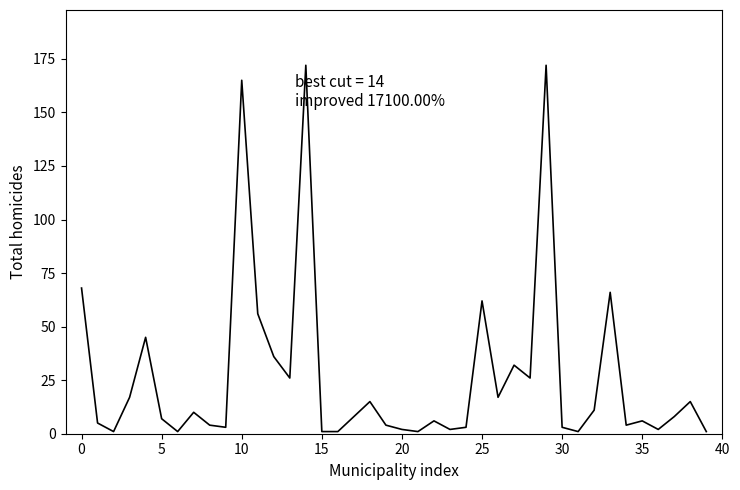

What is the maximum value shown in the chart?

172